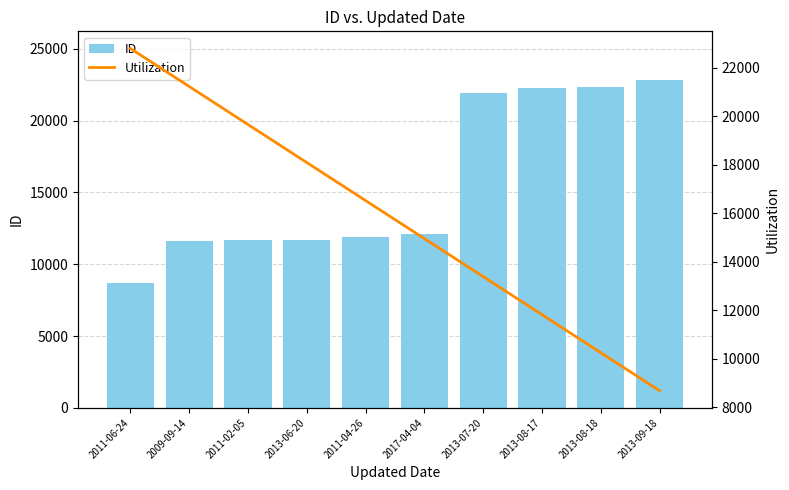

Reading left to right, what are all the values shown in this chart?

ID: 2011-06-24=8683.0	2009-09-14=11590.0	2011-02-05=11694.0	2013-06-20=11696.0	2011-04-26=11881.0	2017-04-04=12134.0	2013-07-20=21891.0	2013-08-17=22288.0	2013-08-18=22344.0	2013-09-18=22792.0
Utilization: 2011-06-24=22792.0	2009-09-14=21224.3	2011-02-05=19656.7	2013-06-20=18089.0	2011-04-26=16521.3	2017-04-04=14953.7	2013-07-20=13386.0	2013-08-17=11818.3	2013-08-18=10250.7	2013-09-18=8683.0